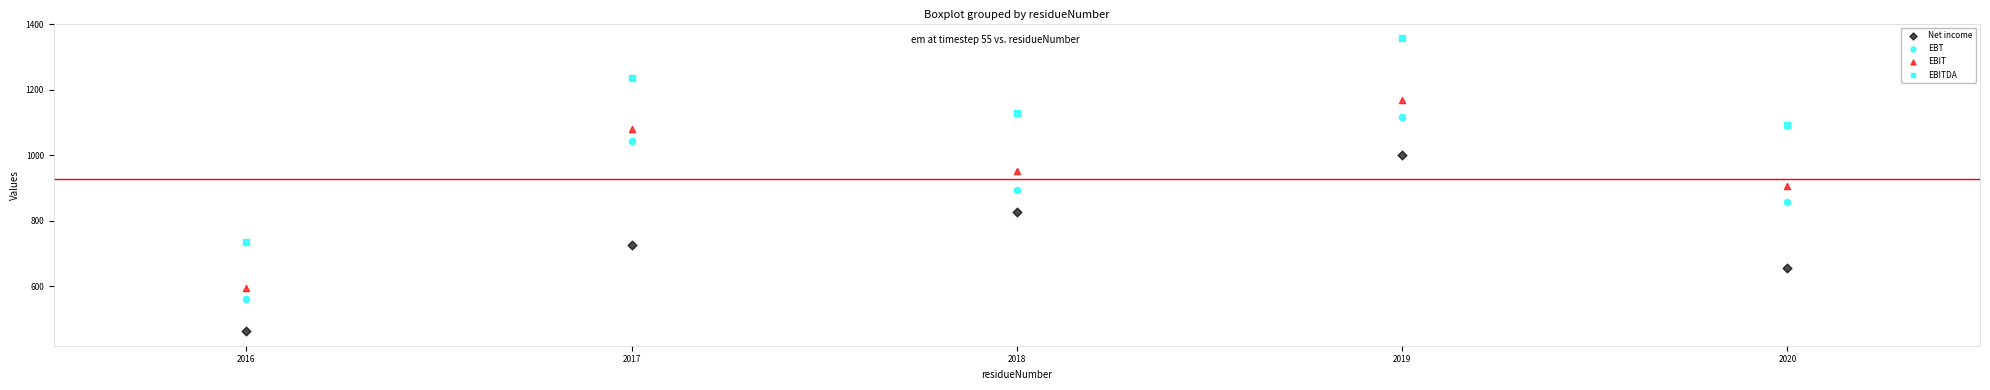

Count the number of points in this scatter plot.

20